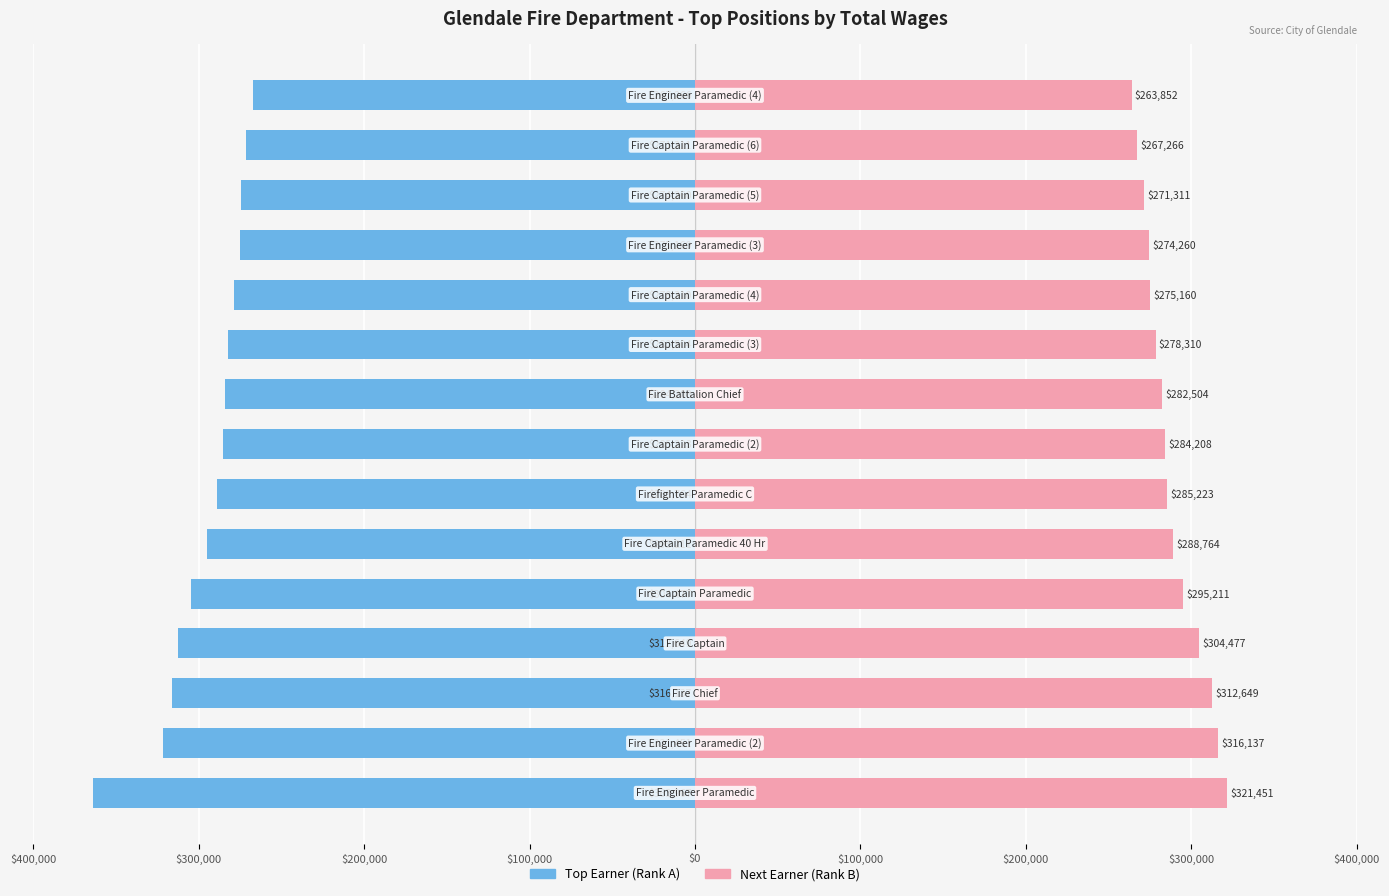

Is the value of Top Earner (Rank A) at 12 greater than the value of Next Earner (Rank B) at $400,000?

No